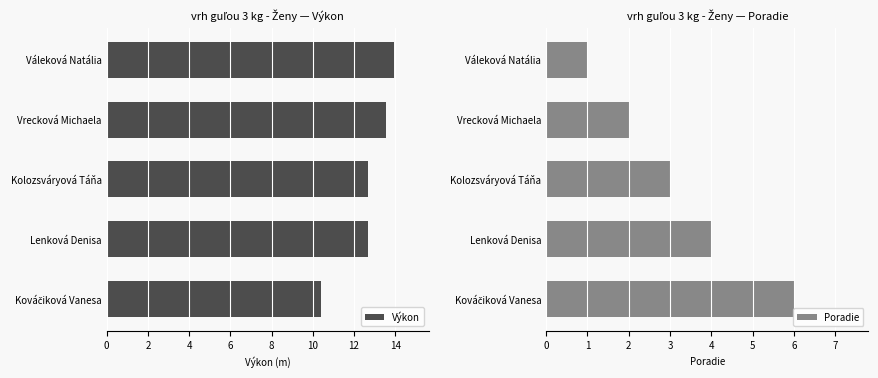

Which series has the largest range (max minus min)?

Poradie